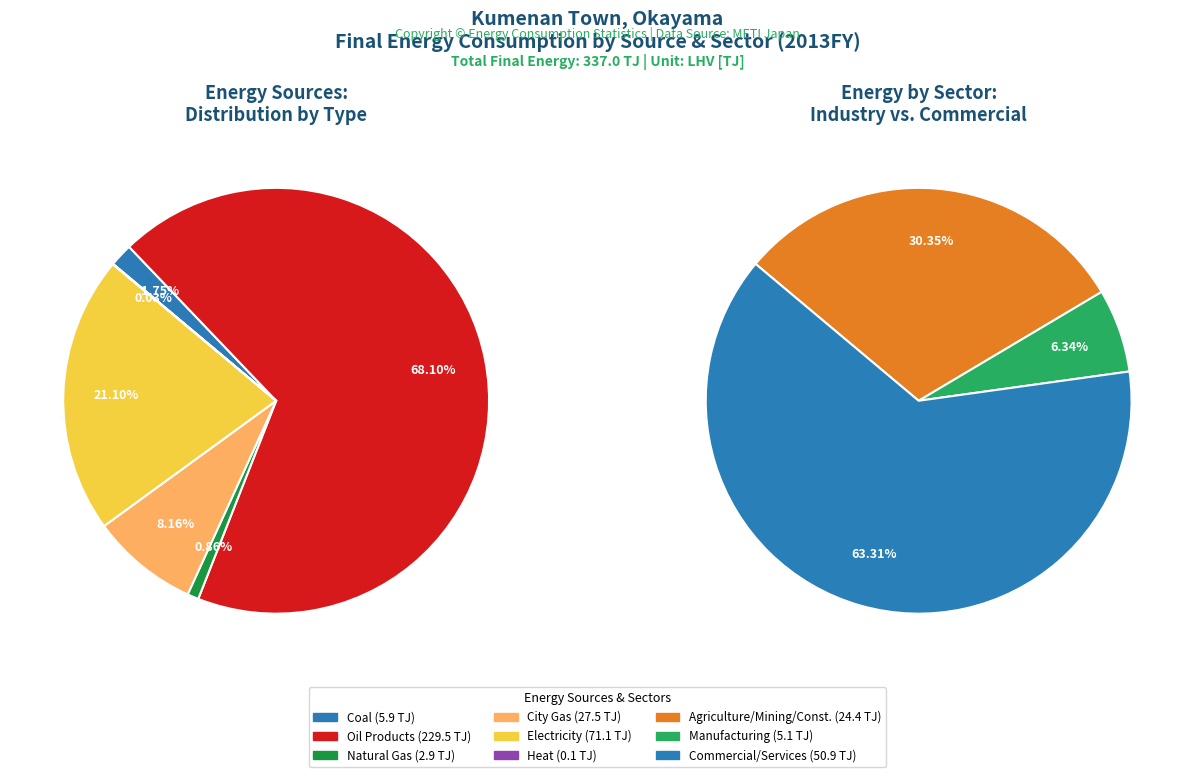

Is there any slice that represents more than half of the pie?

Yes